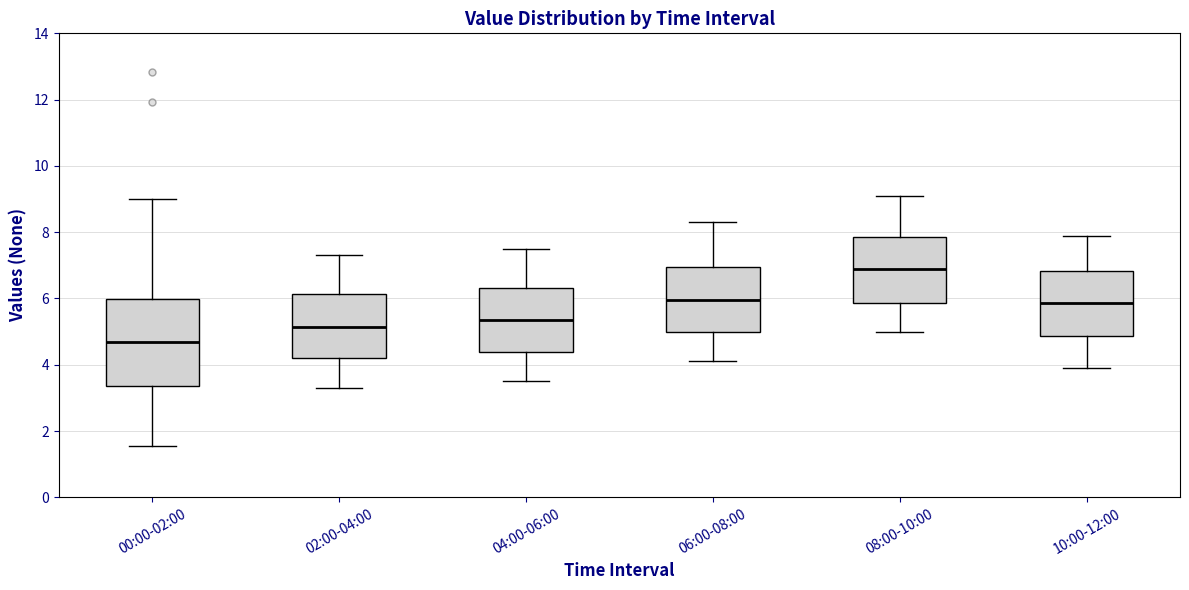

Reading left to right, transcribe this box plot: for each box, give where its median line is, the range the box spans, and where its two whiskers end, as read against the y-axis. The values are not printed on the chart, so give them approximately, as read against the axis.

00:00-02:00: median 4.6, box 3.4 to 6.0, whiskers 1.6 to 9.0
02:00-04:00: median 5.2, box 4.2 to 6.2, whiskers 3.4 to 7.4
04:00-06:00: median 5.4, box 4.4 to 6.4, whiskers 3.6 to 7.6
06:00-08:00: median 6.0, box 5.0 to 7.0, whiskers 4.2 to 8.4
08:00-10:00: median 7.0, box 5.8 to 7.8, whiskers 5.0 to 9.2
10:00-12:00: median 5.8, box 4.8 to 6.8, whiskers 4.0 to 8.0